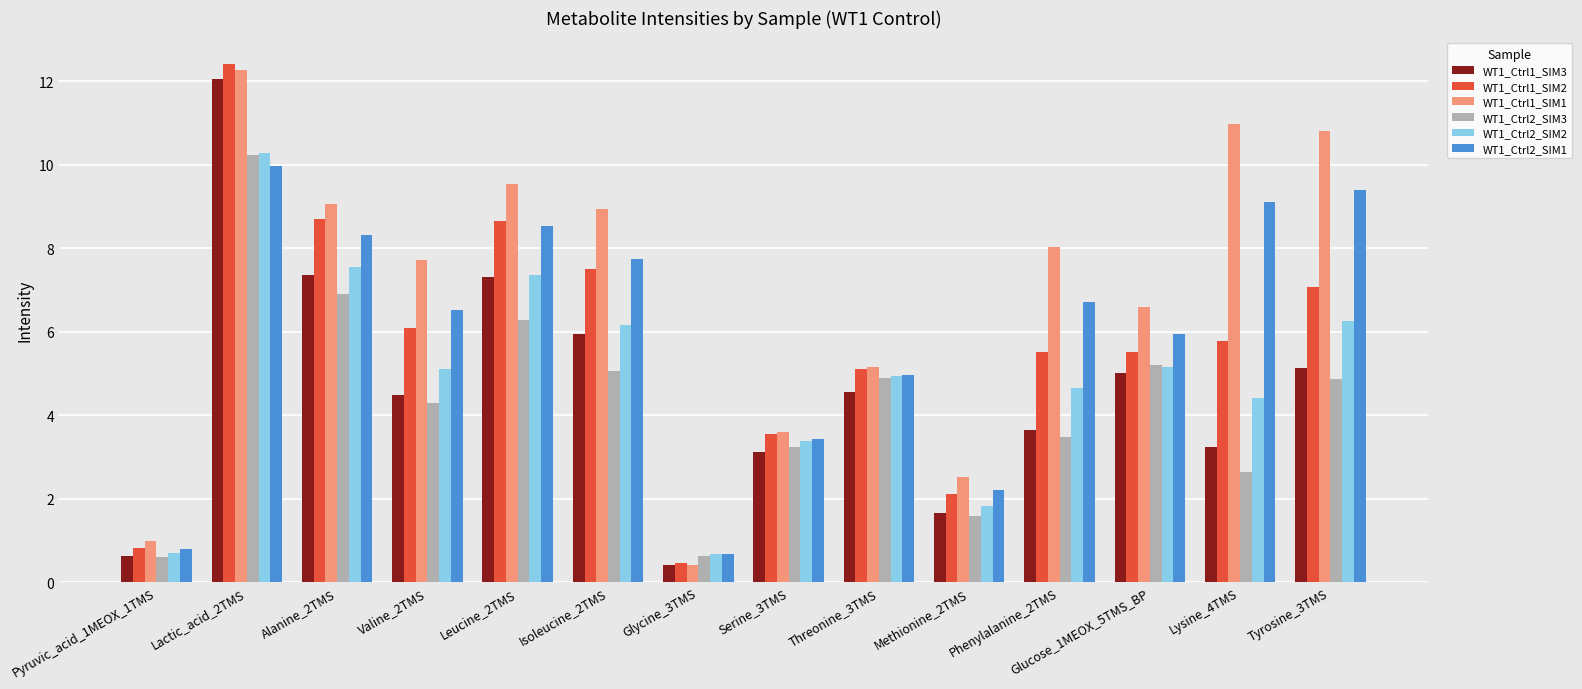

What position from the left is Serine_3TMS?

8